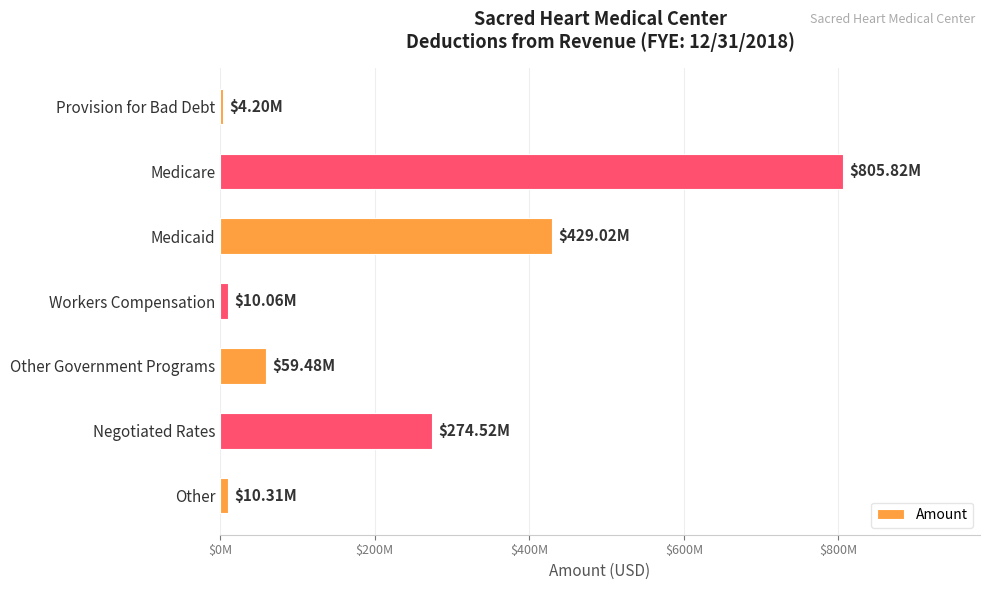

Does the chart contain any negative values?

No